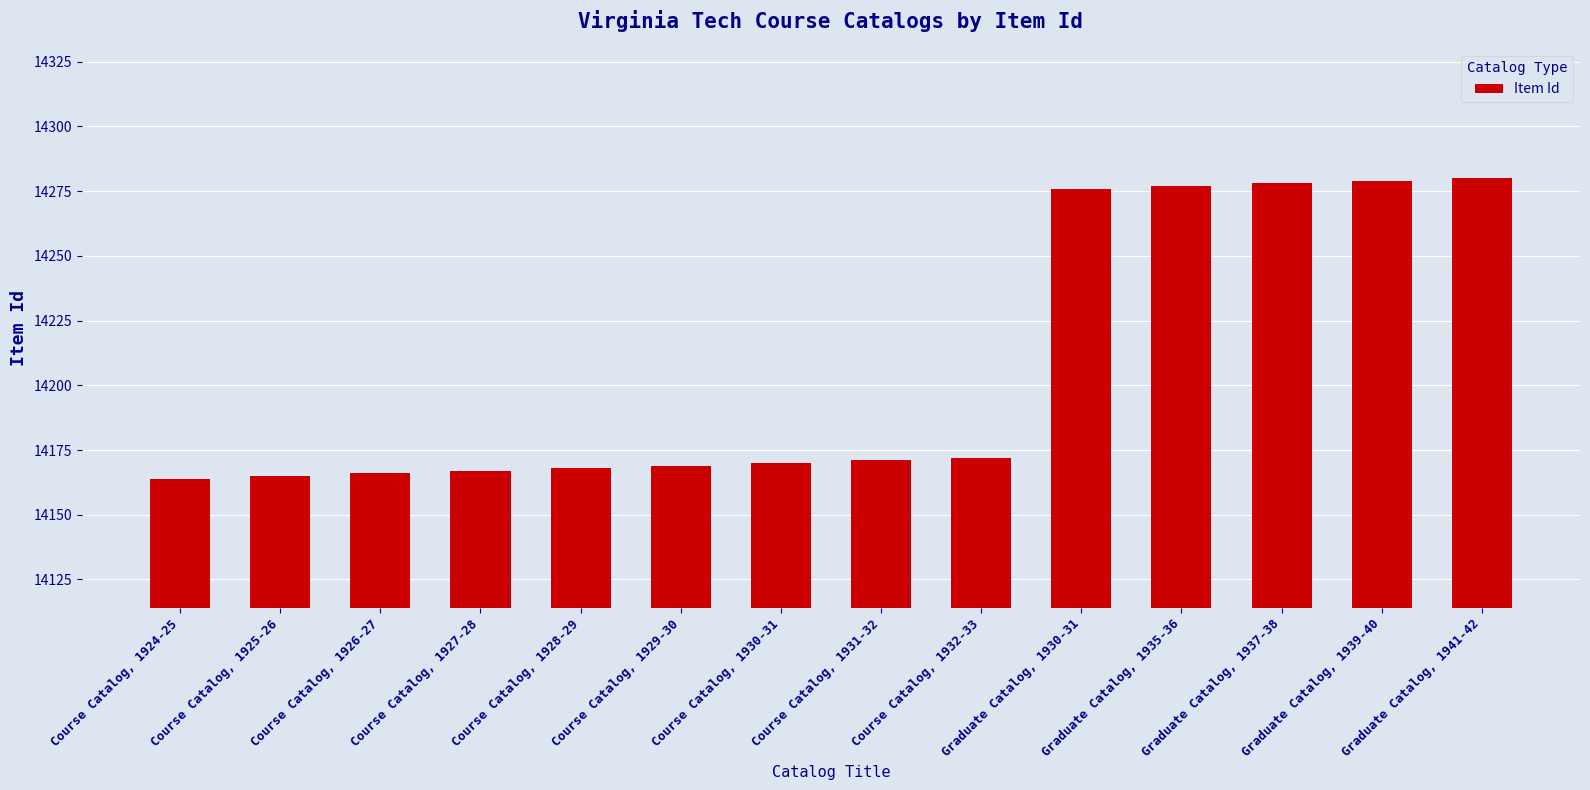

Rank the categories by value from highest to lowest.

Graduate Catalog, 1941-42, Graduate Catalog, 1939-40, Graduate Catalog, 1937-38, Graduate Catalog, 1935-36, Graduate Catalog, 1930-31, Course Catalog, 1932-33, Course Catalog, 1931-32, Course Catalog, 1930-31, Course Catalog, 1929-30, Course Catalog, 1928-29, Course Catalog, 1927-28, Course Catalog, 1926-27, Course Catalog, 1925-26, Course Catalog, 1924-25